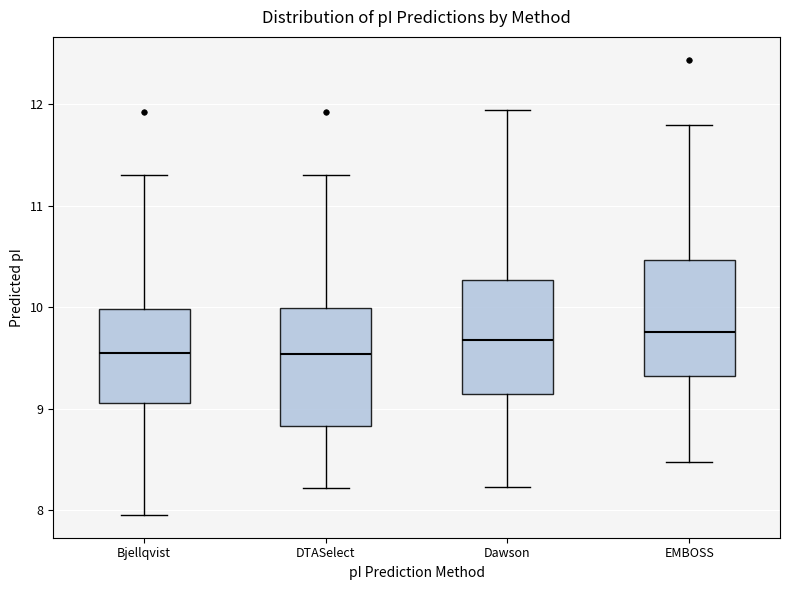

Reading left to right, read every box against the y-axis: the position of its median line, the range the box covers, and the ends of its whiskers. The values are not printed on the chart, so give them approximately, as read against the axis.

Bjellqvist: median 9.5, box 9.1 to 10.0, whiskers 8.0 to 11.3
DTASelect: median 9.5, box 8.8 to 10.0, whiskers 8.2 to 11.3
Dawson: median 9.7, box 9.1 to 10.3, whiskers 8.2 to 11.9
EMBOSS: median 9.8, box 9.3 to 10.5, whiskers 8.5 to 11.8